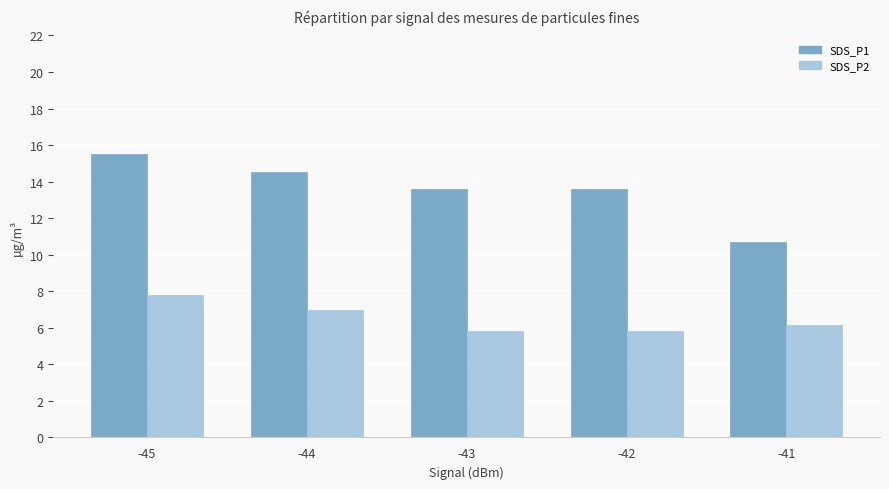

Reading left to right, extract all data points from this chart.

SDS_P1: 15.5	14.5	13.6	13.6	10.7
SDS_P2: 7.8	7.0	5.8	5.8	6.1